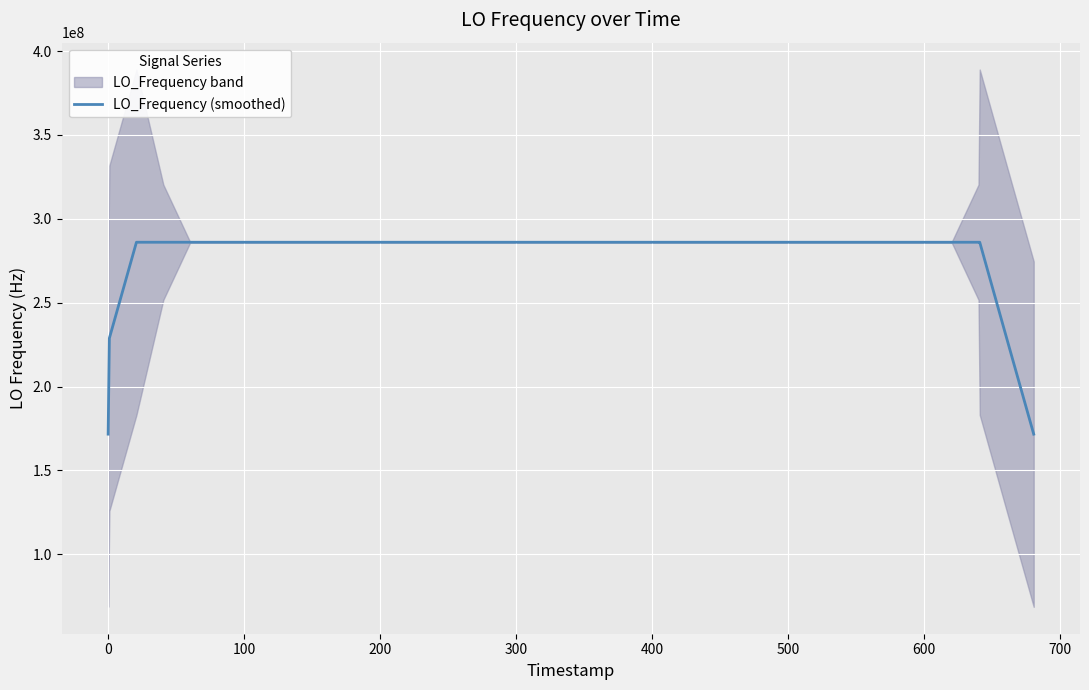

What is the label of the 33rd point from the right?

600